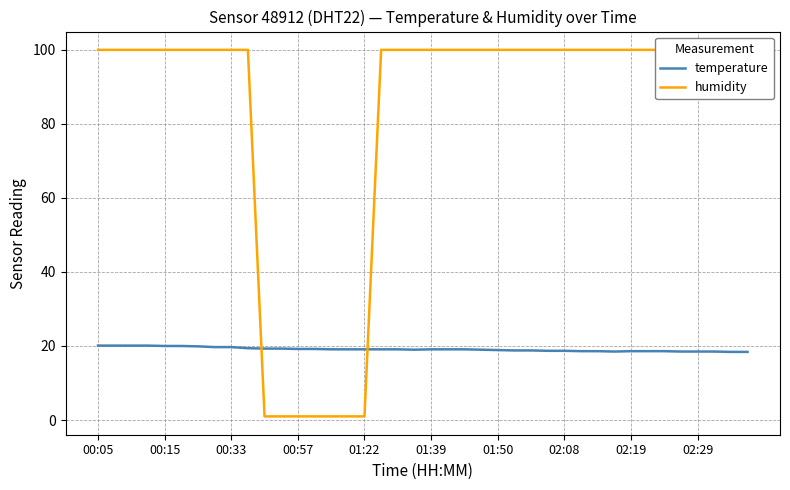

What is the minimum value for temperature?

18.4